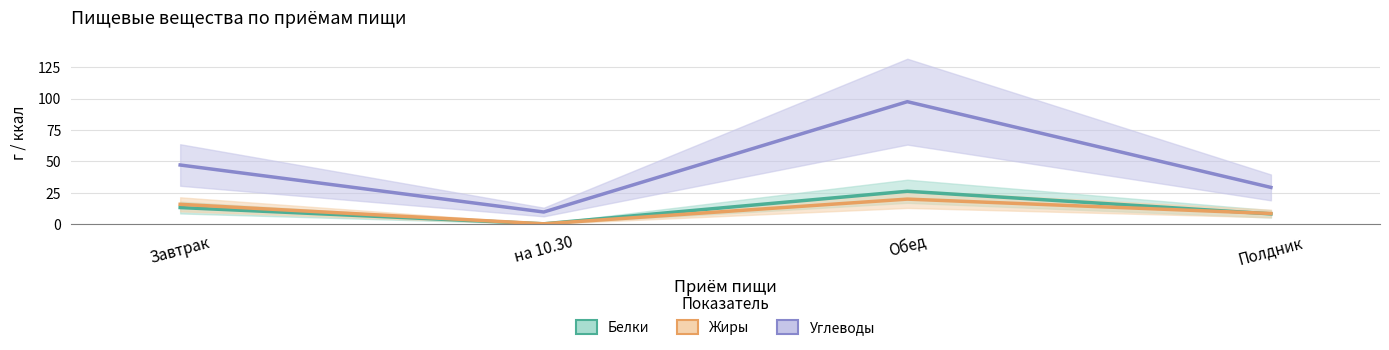

At how many categories does at least one series exceed 39?

2